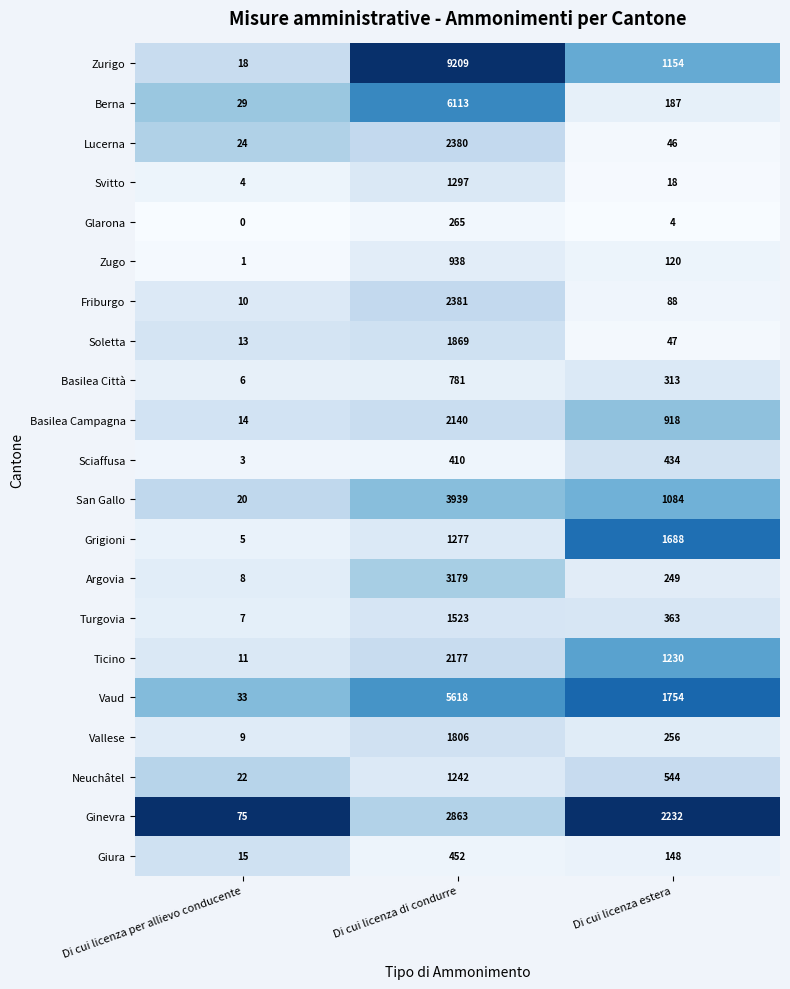

Is it true that Basilea Campagna equals 24 at Di cui licenza per allievo conducente?

False